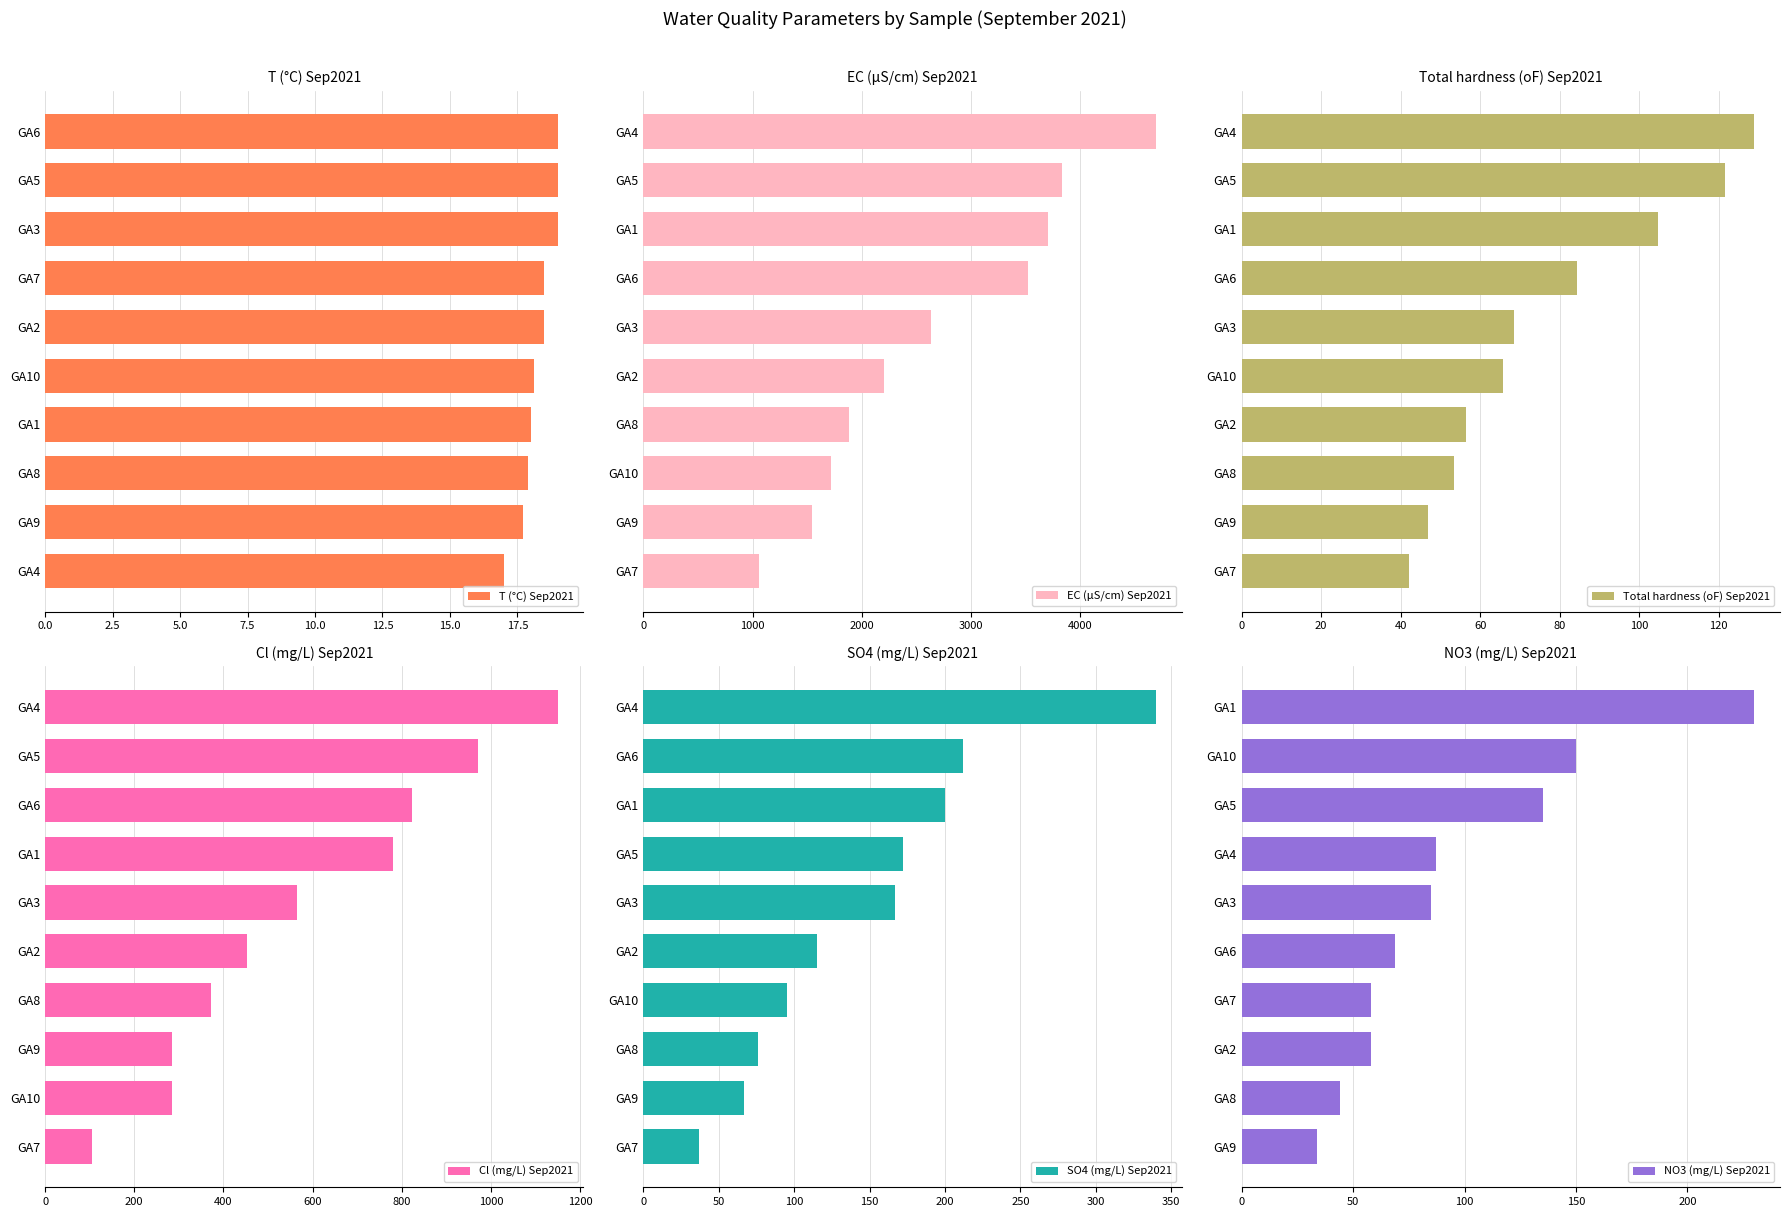

What is the value of the T (°C) Sep2021 bar at the 3rd from the left?

19.0